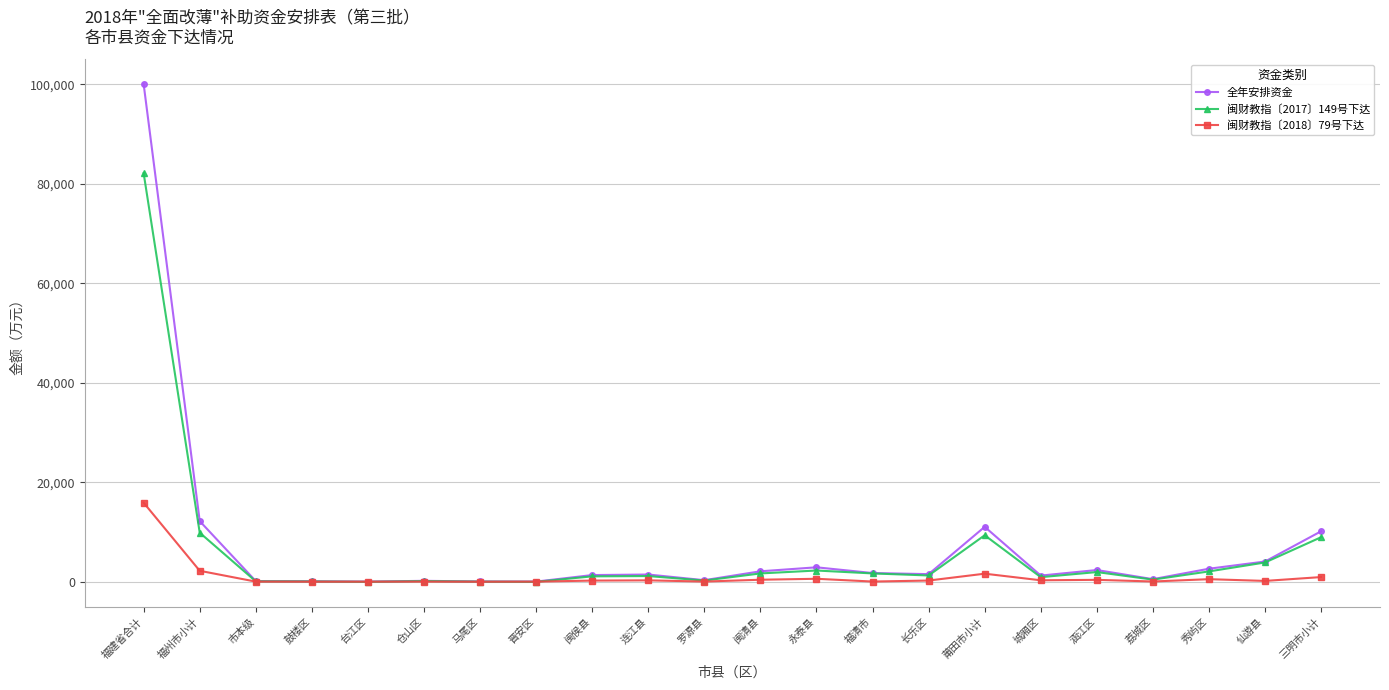

Which series has the largest range (max minus min)?

全年安排资金